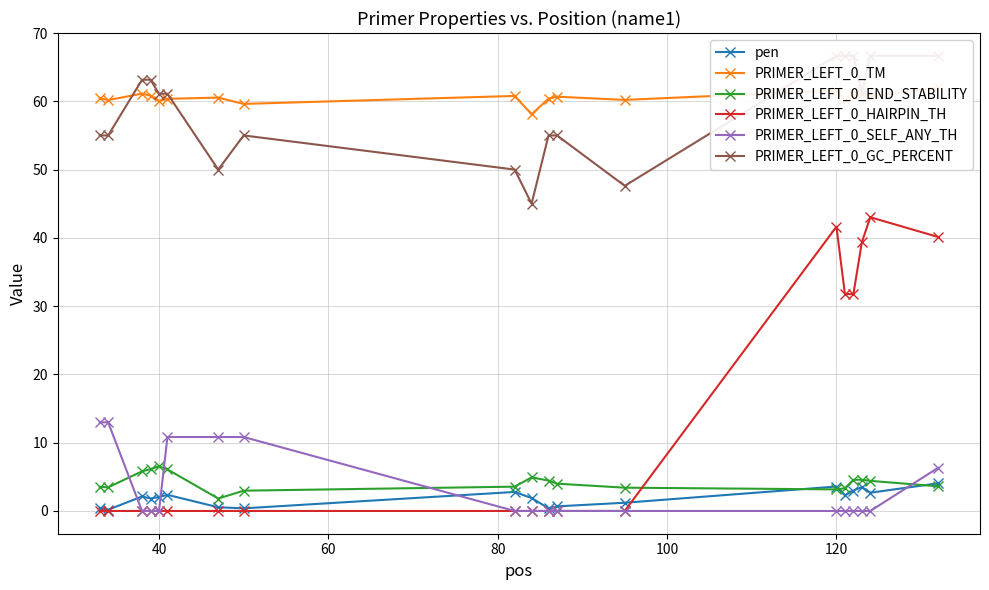

What is the highest value of the PRIMER_LEFT_0_SELF_ANY_TH series?

13.0